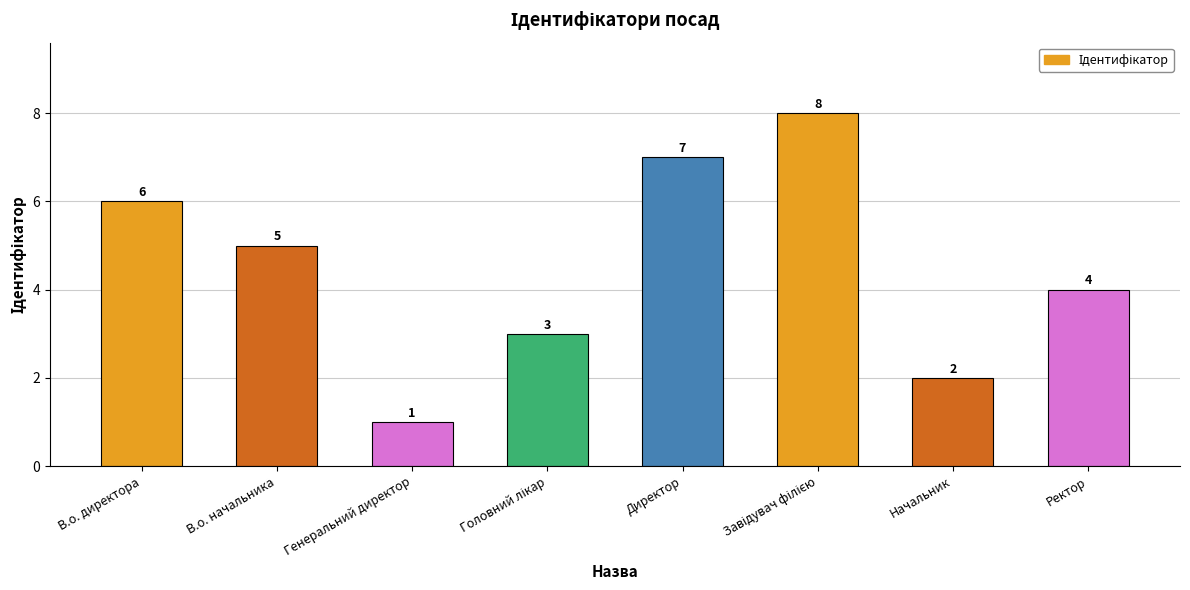

Between Генеральний директор and В.о. начальника, which is larger?

В.о. начальника